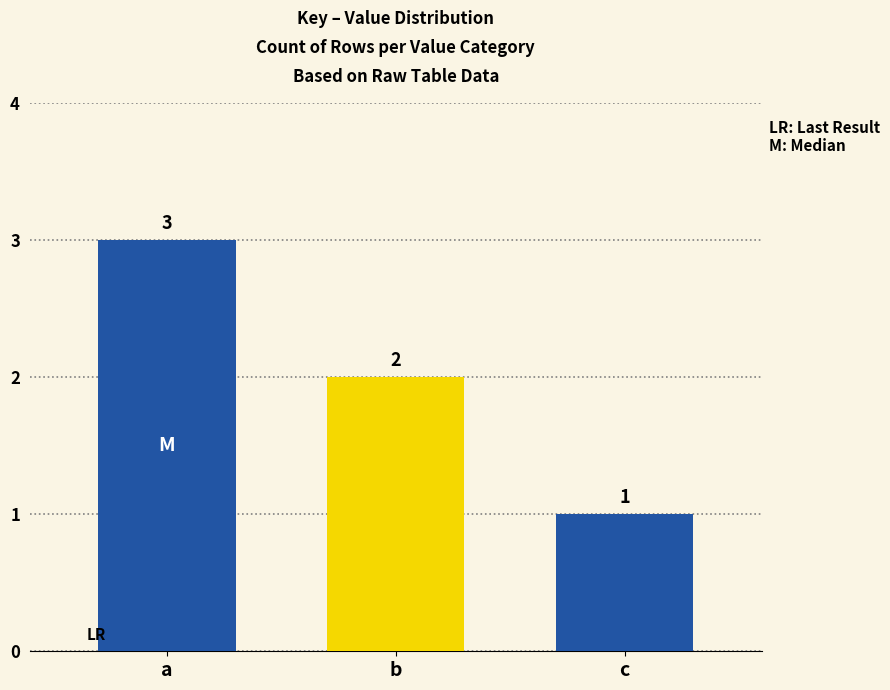

What is the difference between the maximum and minimum values?

2